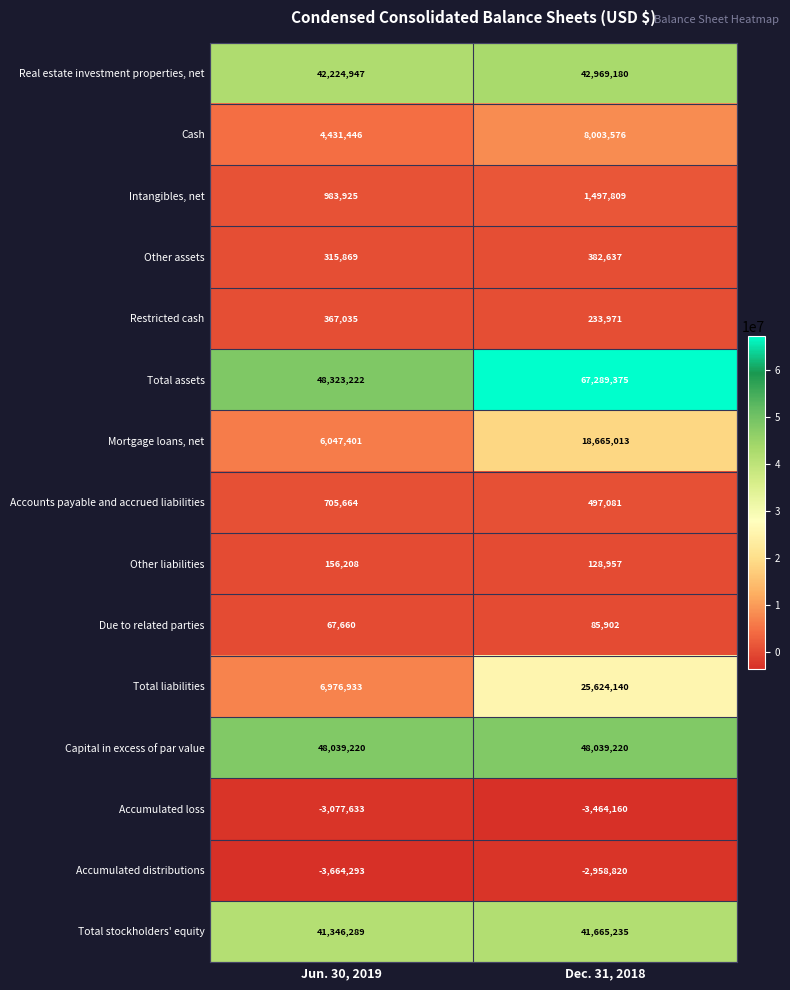

What is the spread (max minus min) of values at Jun. 30, 2019?

51987515